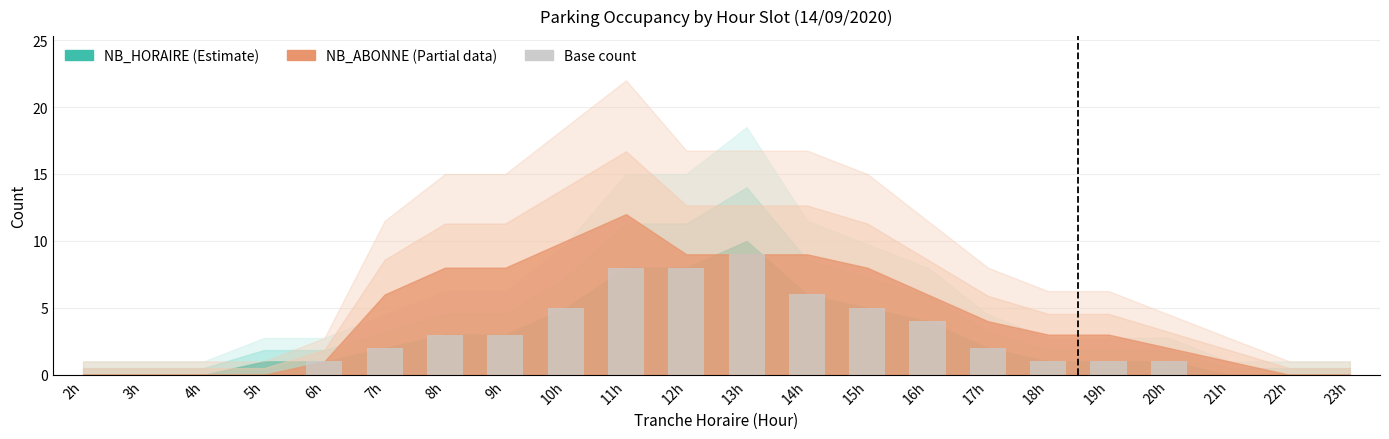

The value at 4h is 6. True or false?

False